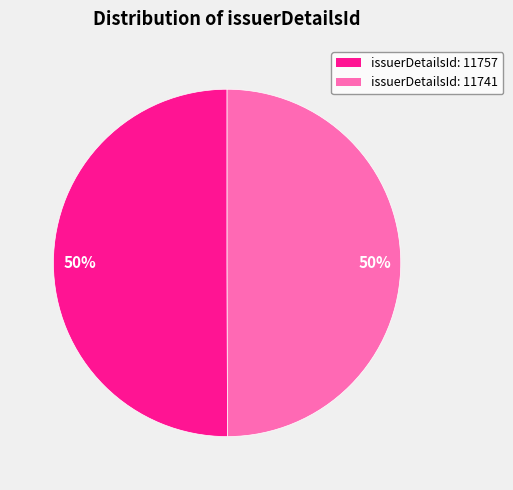

To the nearest percent, what is the average slice percentage?

50%